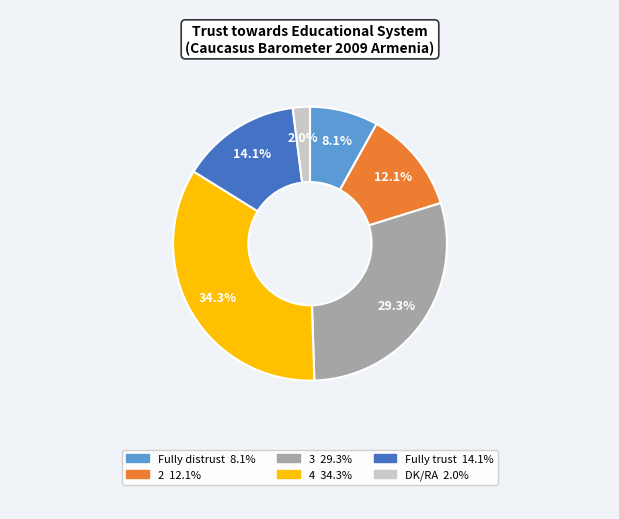

Does 4 represent more than half of the total?

No